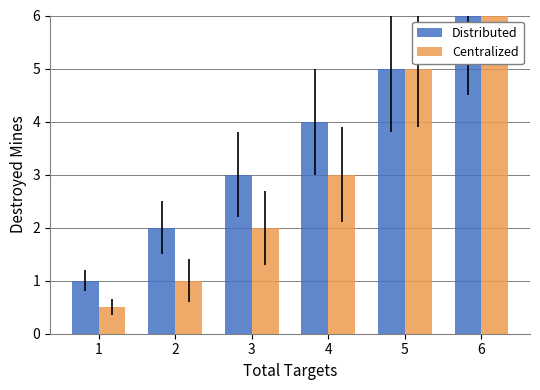

At which category is the sum across all series the highest?

6